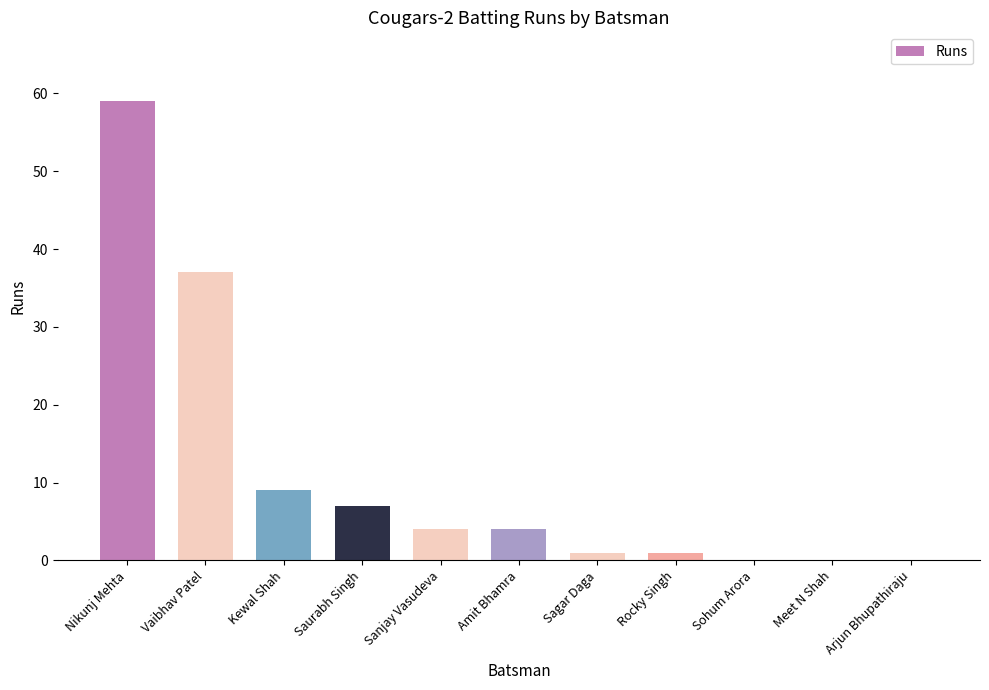

At which label is the value closest to 29?

Vaibhav Patel